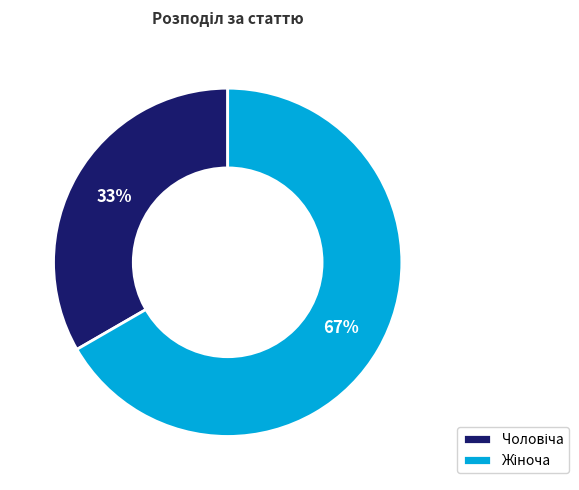

To the nearest percent, what is the average slice percentage?

50%